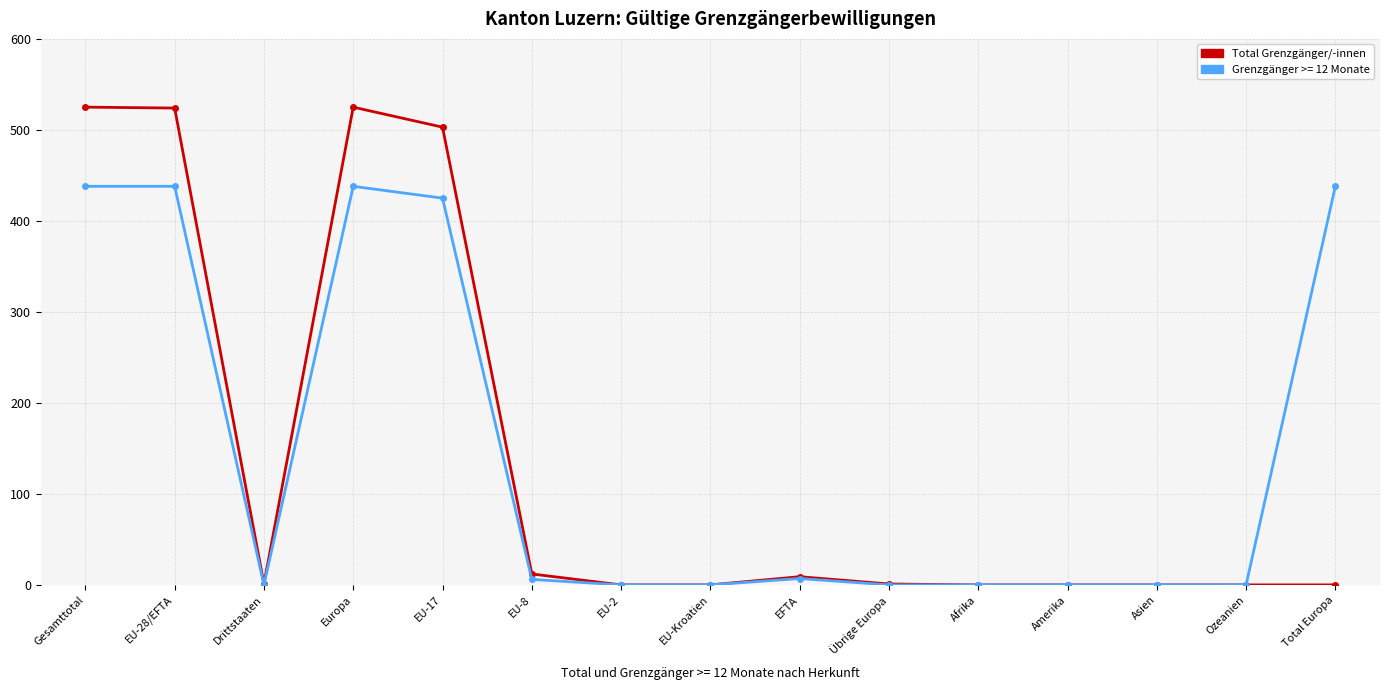

What is the maximum value shown in the chart?

525